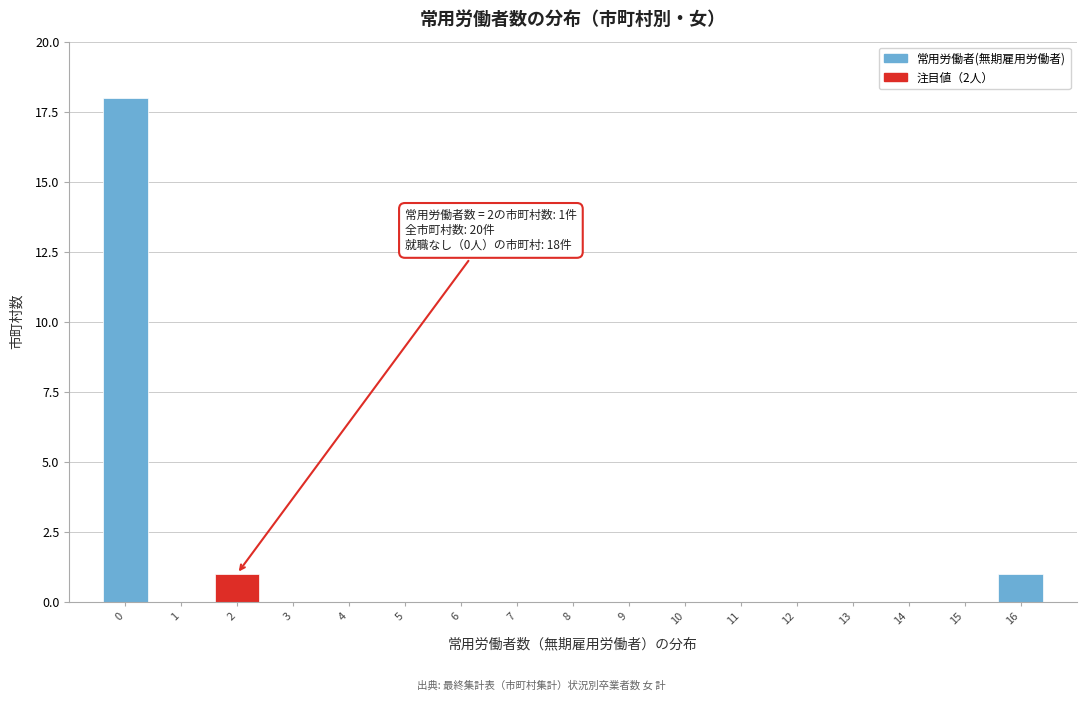

Over which range of the x-axis is the bar tallest?

-0.5 to 0.5